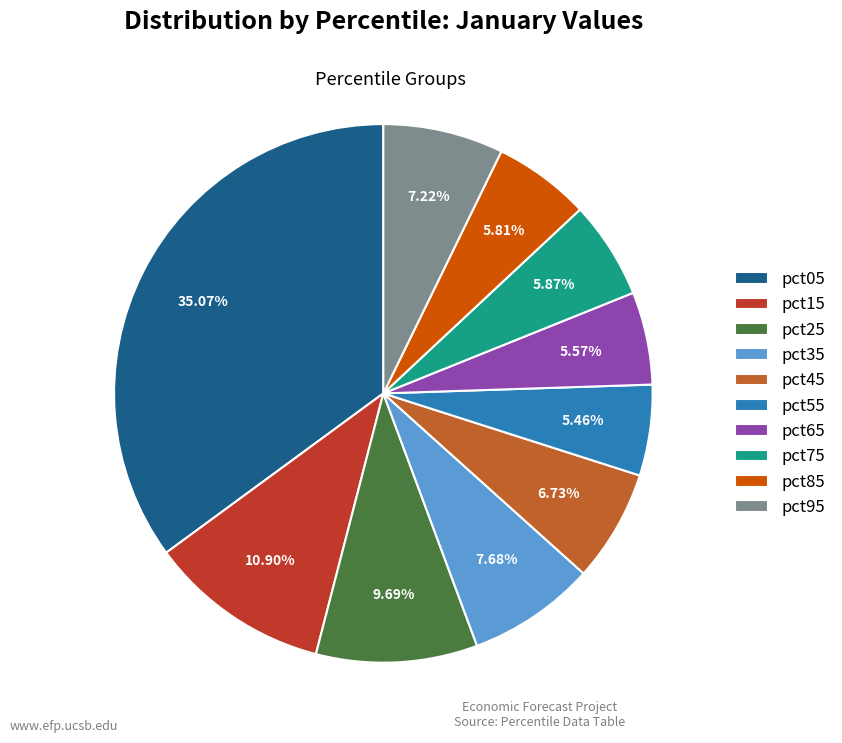

To the nearest percent, what percentage of the pie is pct05?

35%